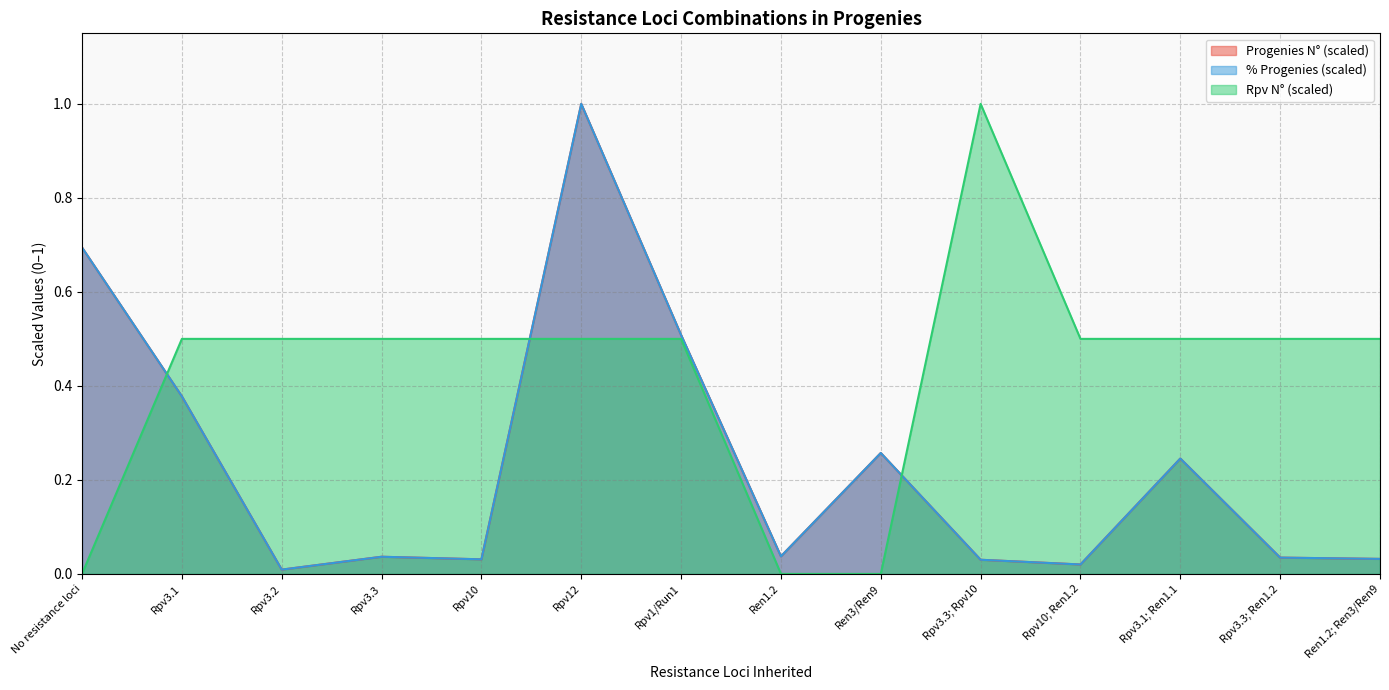

The % (Progenies) series shows 0.5 at Rpv1/Run1. True or false?

True